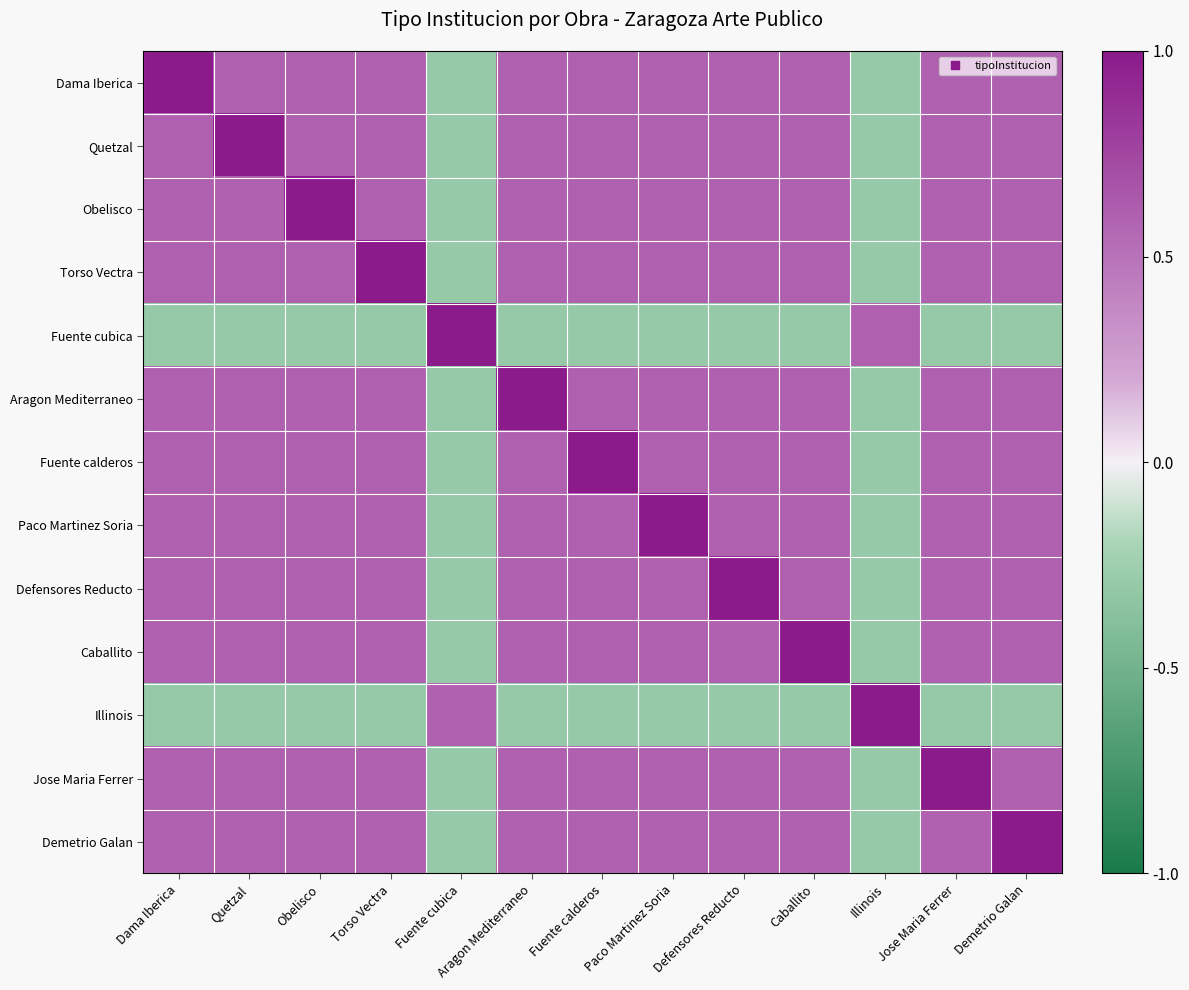

Count the number of data series in this chart.

13